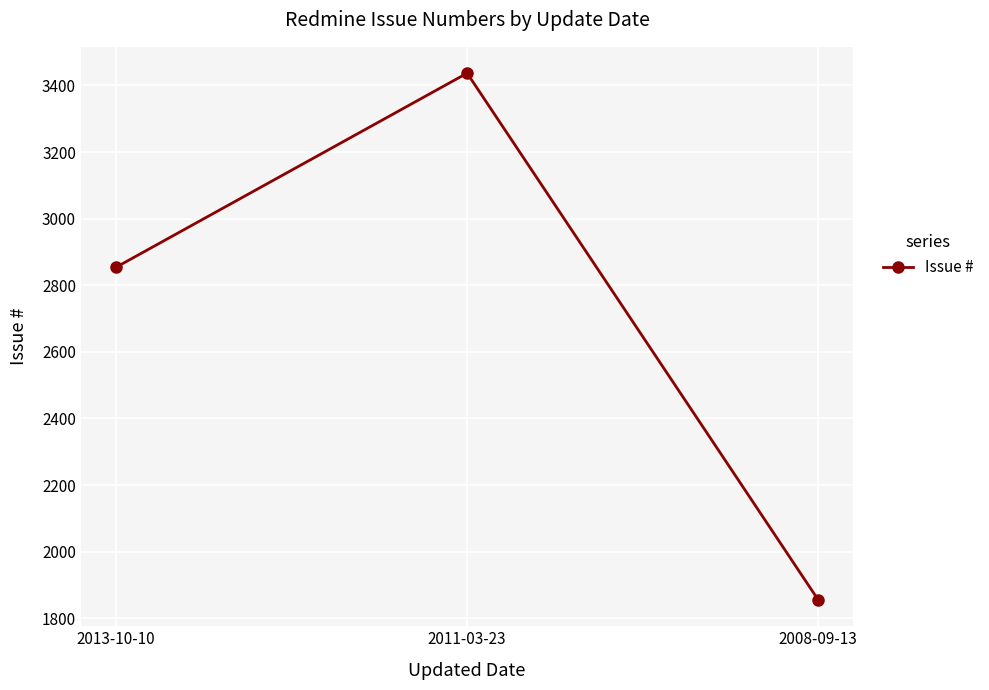

Read the value at 2013-10-10, to the nearest 10.

2850